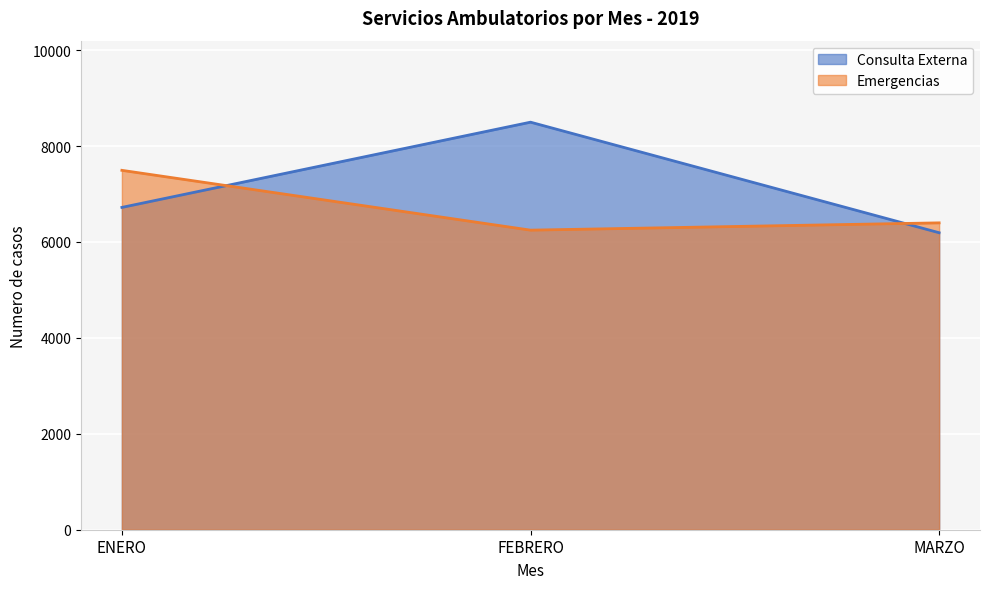

What is the difference between the maximum and minimum values in the Emergencias series?

1247